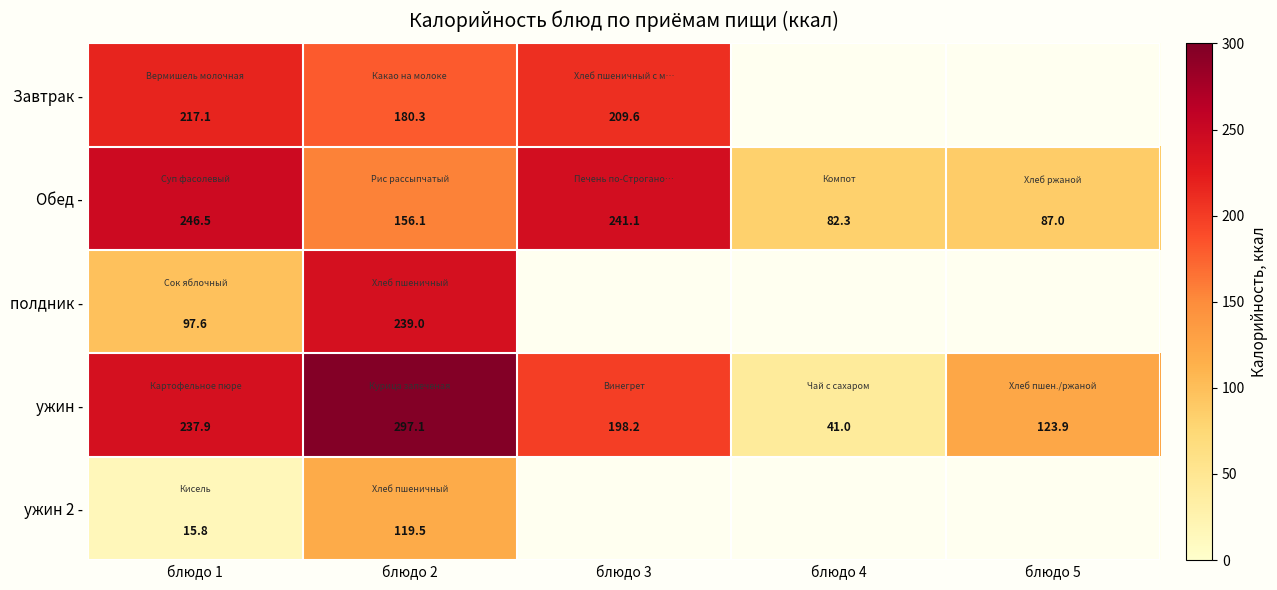

What is the sum of all ужин - values?

898.1